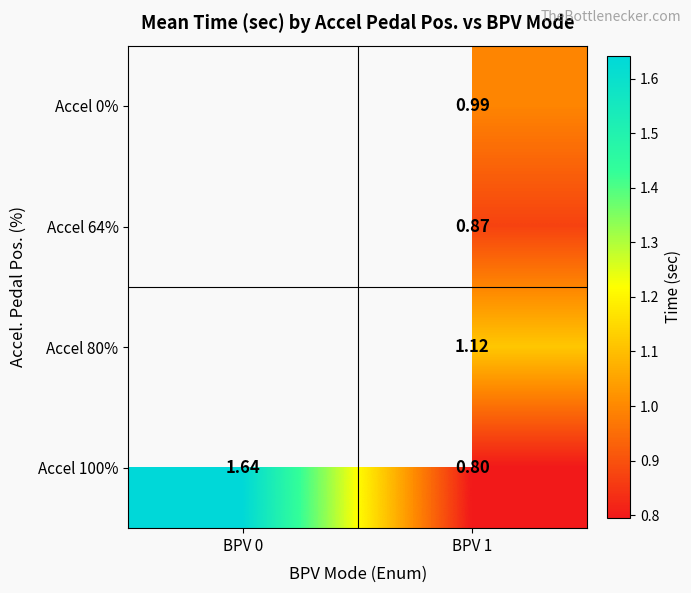

How many data points in Accel 100% are less than 1?

1